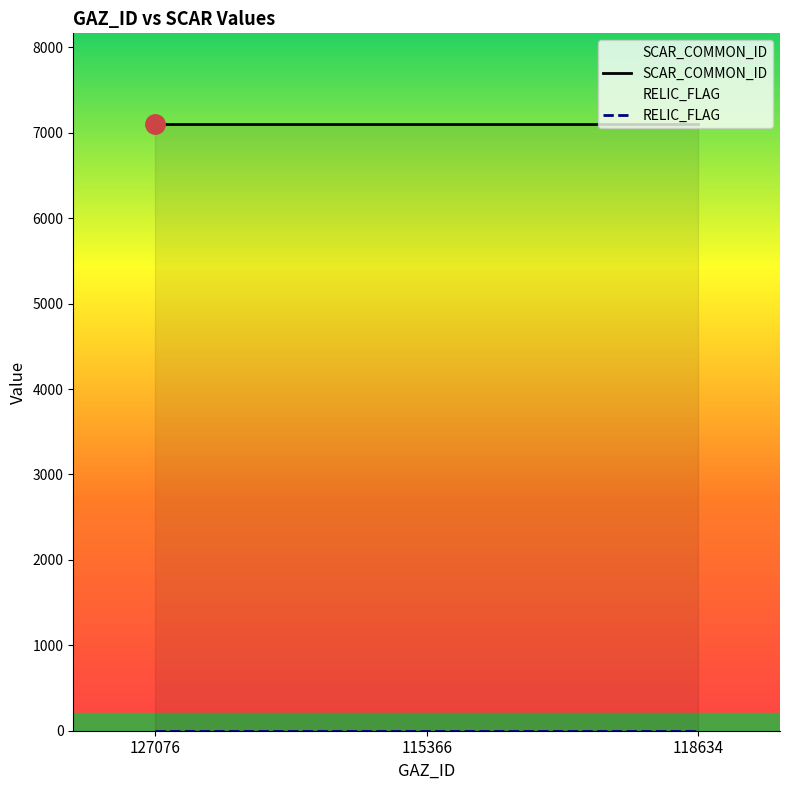

At which category is the sum across all series the highest?

127076